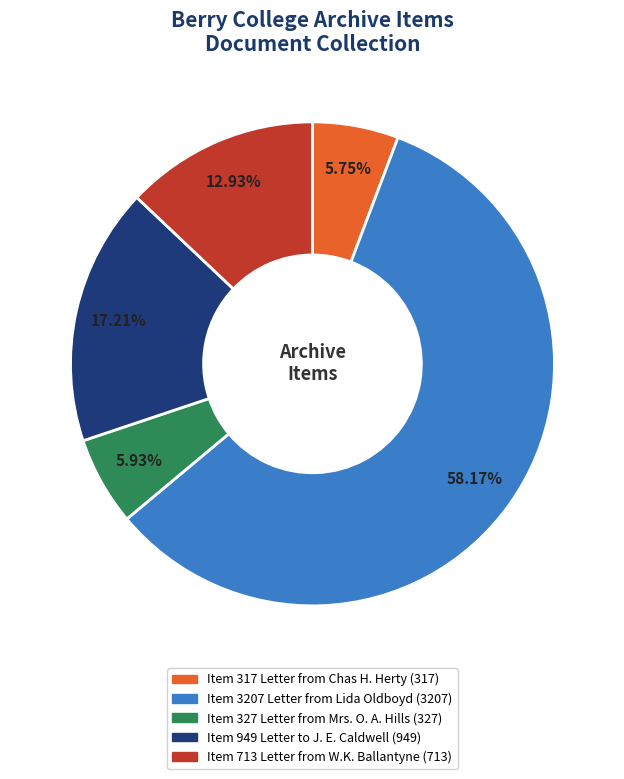

To the nearest percent, what is the difference between the largest and smallest slice percentages?

52%